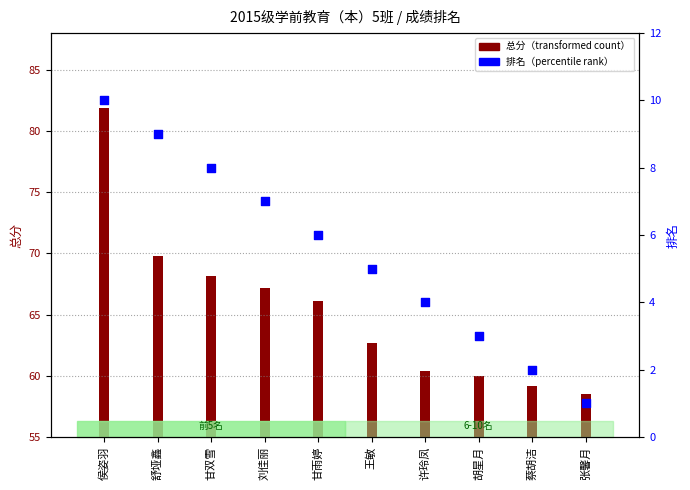

Between 张馨月 and 刘佳丽, which is larger?

刘佳丽